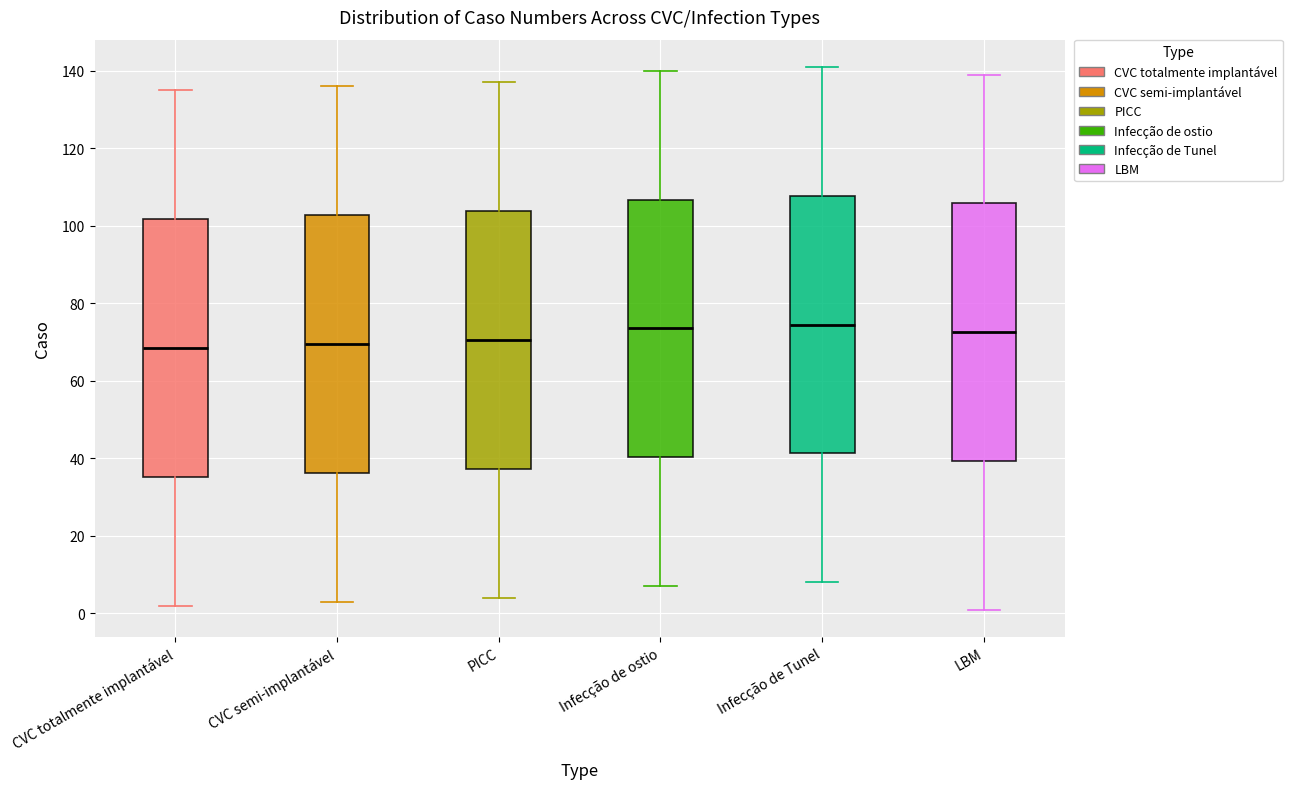

Reading left to right, read every box against the y-axis: the position of its median line, the range the box covers, and the ends of its whiskers. The values are not printed on the chart, so give them approximately, as read against the axis.

CVC totalmente implantável: median 68, box 36 to 102, whiskers 2 to 136
CVC semi-implantável: median 70, box 36 to 102, whiskers 4 to 136
PICC: median 70, box 38 to 104, whiskers 4 to 138
Infecção de ostio: median 74, box 40 to 106, whiskers 8 to 140
Infecção de Tunel: median 74, box 42 to 108, whiskers 8 to 142
LBM: median 72, box 40 to 106, whiskers 2 to 140